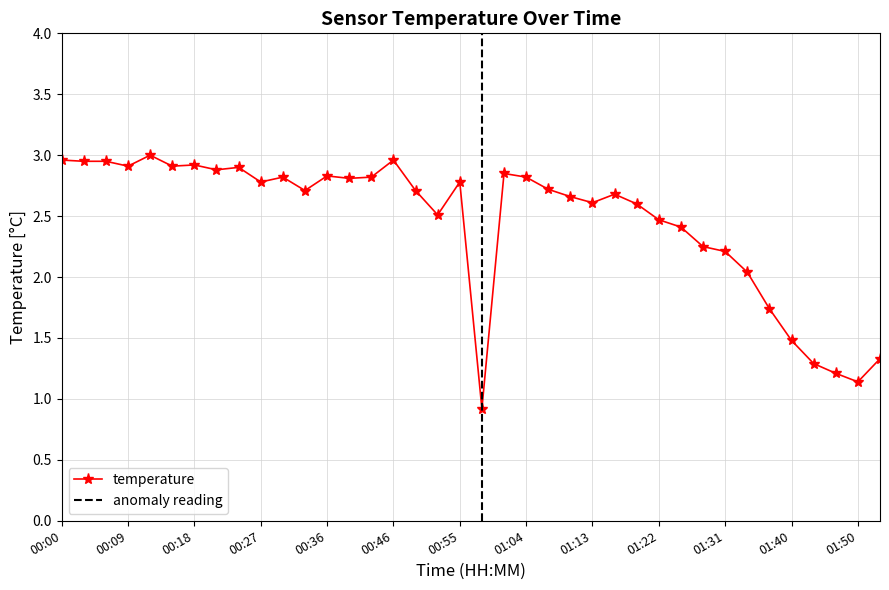

Where is the data nearest to the value 1?

00:58